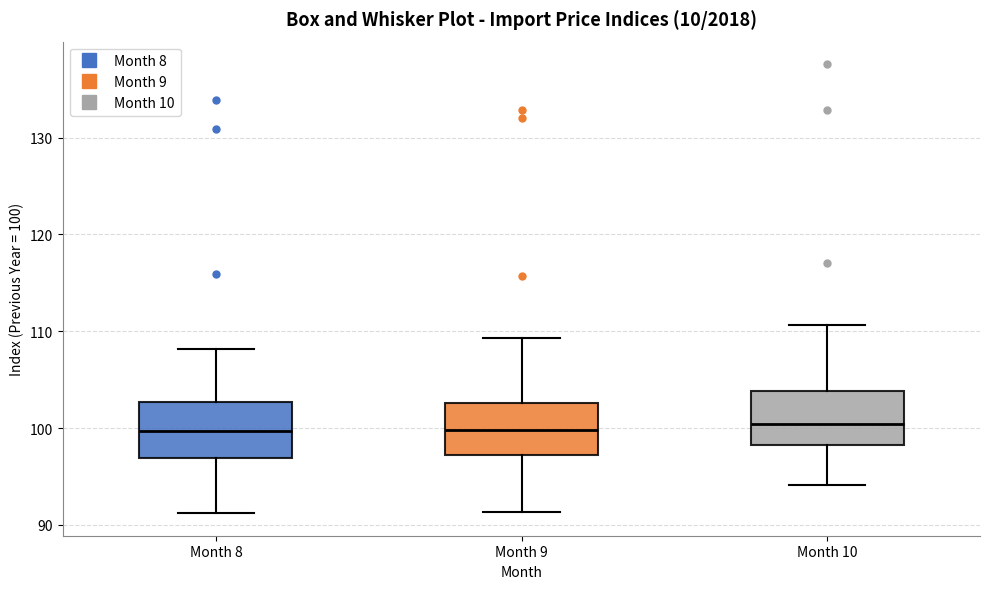

Reading left to right, transcribe this box plot: for each box, give where its median line is, the range the box spans, and where its two whiskers end, as read against the y-axis. The values are not printed on the chart, so give them approximately, as read against the axis.

Month 8: median 100, box 97 to 103, whiskers 91 to 108
Month 9: median 100, box 97 to 103, whiskers 91 to 109
Month 10: median 100, box 98 to 104, whiskers 94 to 111